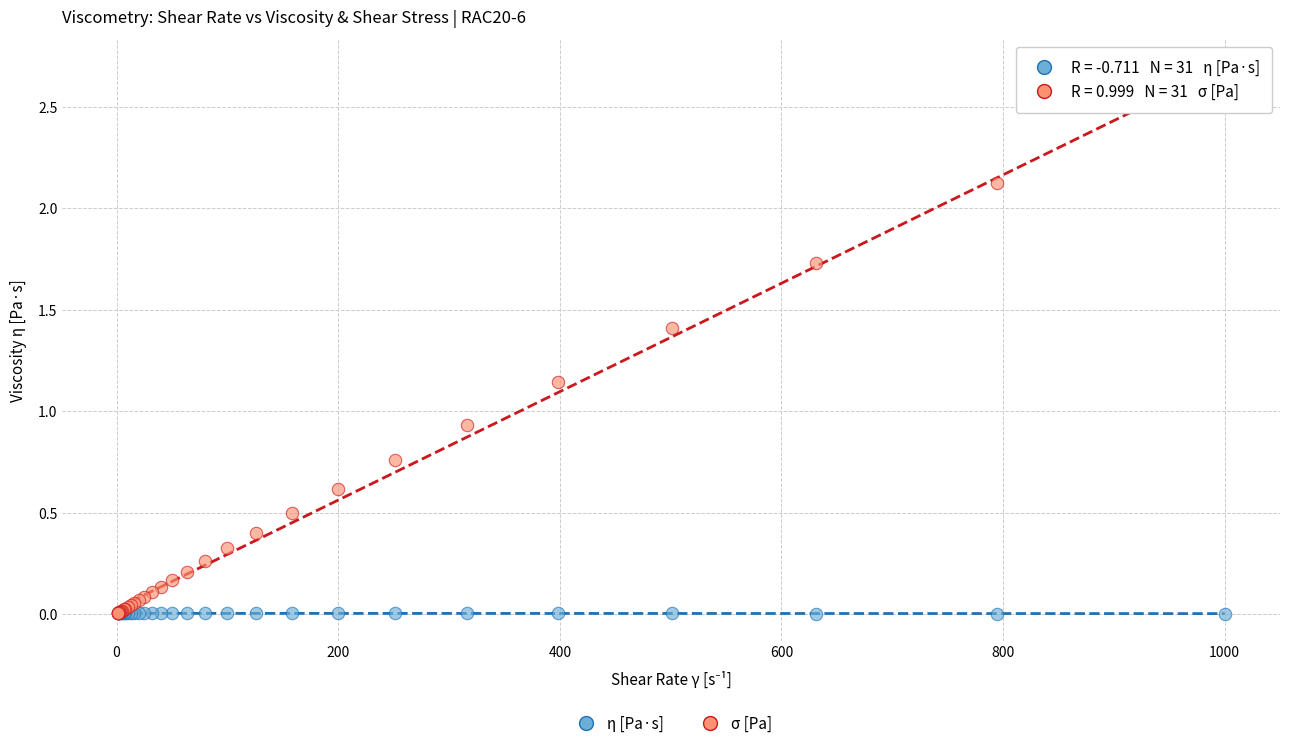

What are all the series names shown in the legend?

η [Pa·s], σ [Pa]